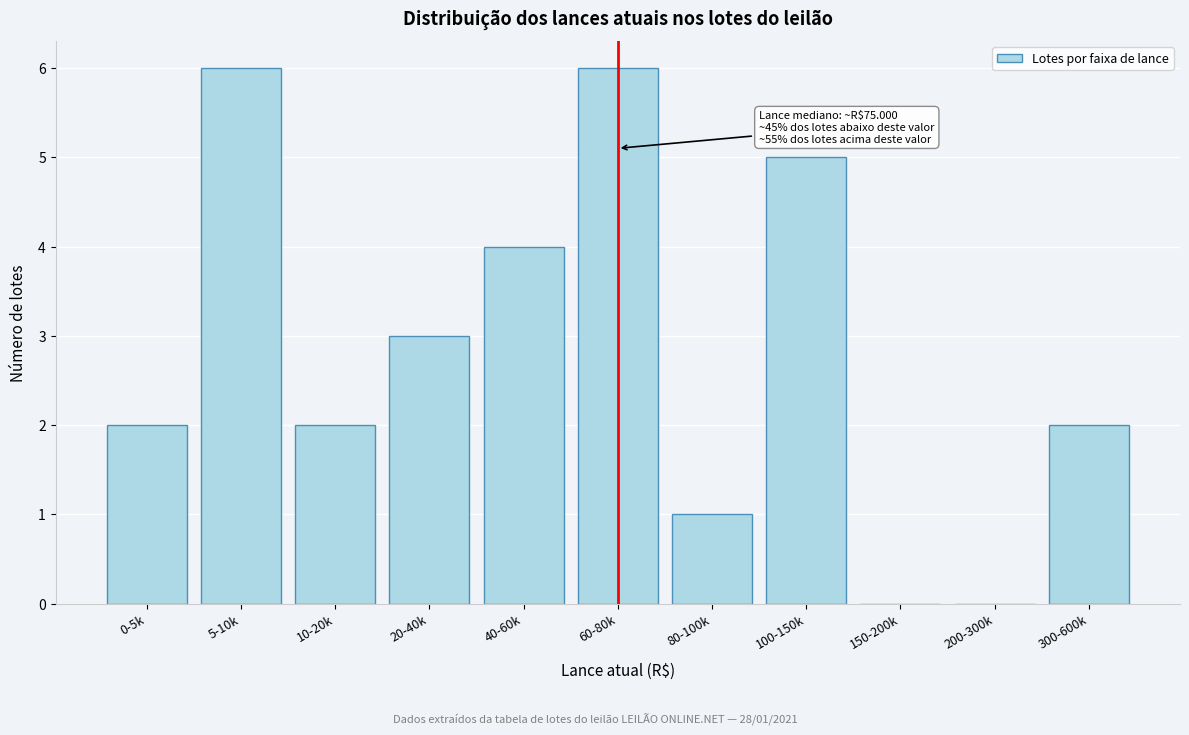

Reading right to left, transcribe all the data shown in this chart.

300-600k=2	200-300k=0	150-200k=0	100-150k=5	80-100k=1	60-80k=6	40-60k=4	20-40k=3	10-20k=2	5-10k=6	0-5k=2